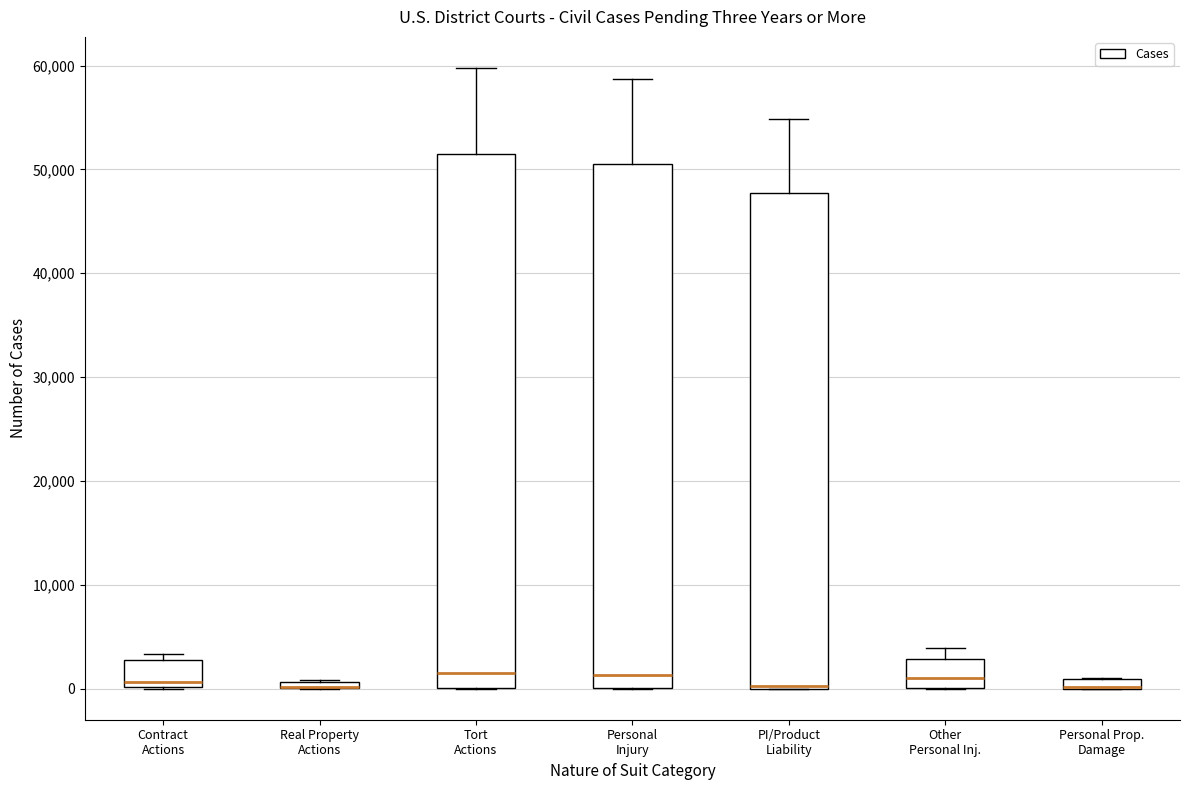

Where does the upper whisker of the box for PI/Product Liability end on the y-axis? The values are not printed on the chart, so give them approximately, as read against the axis.

55000